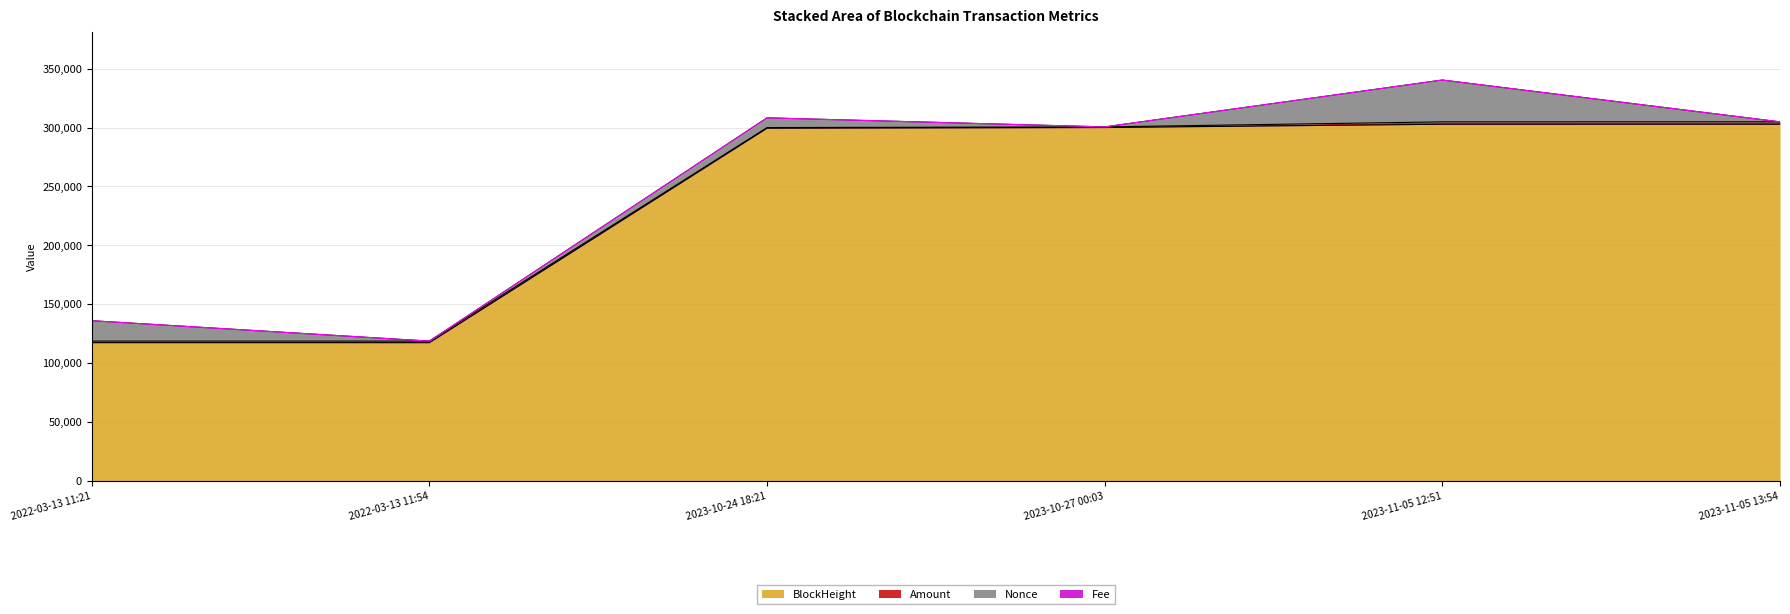

What is the value of the Nonce point at the 4th from the left?

1.0